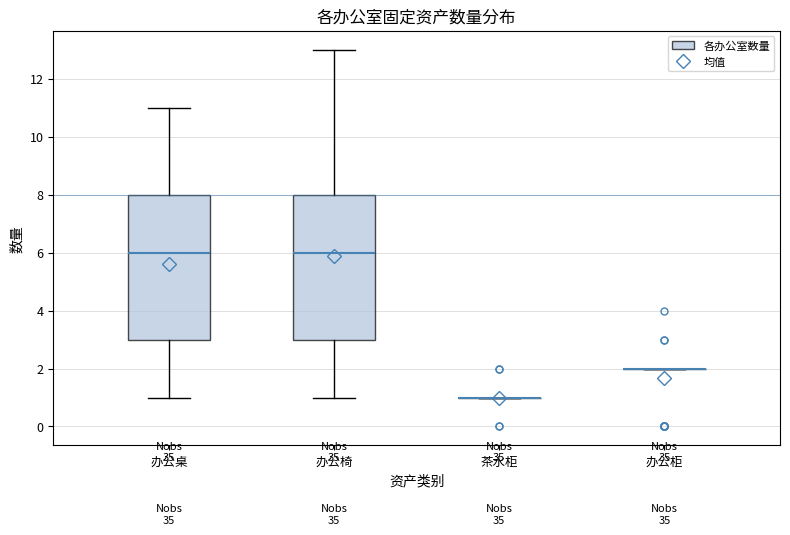

Reading left to right, transcribe this box plot: for each box, give where its median line is, the range the box spans, and where its two whiskers end, as read against the y-axis. The values are not printed on the chart, so give them approximately, as read against the axis.

办公桌: median 6, box 3 to 8, whiskers 1 to 11
办公椅: median 6, box 3 to 8, whiskers 1 to 13
茶水柜: box collapsed to a line at 1, whiskers 1 to 1
办公柜: box collapsed to a line at 2, whiskers 2 to 2